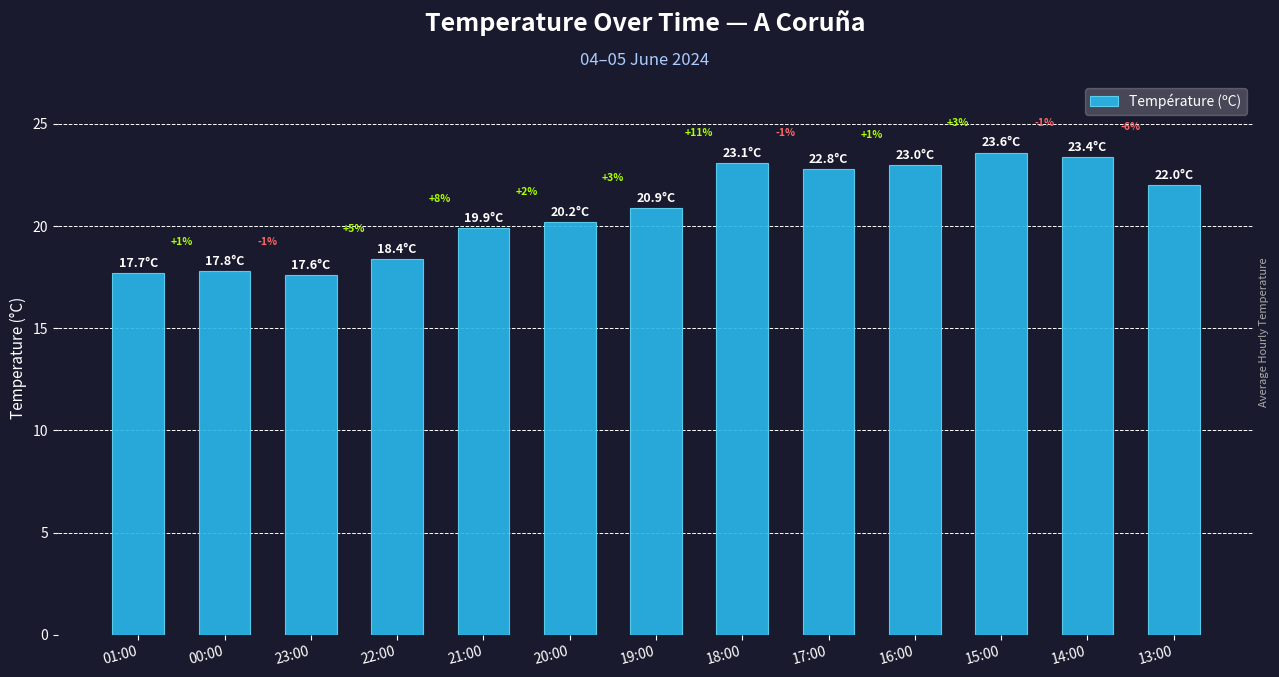

How many bars are there in total?

13